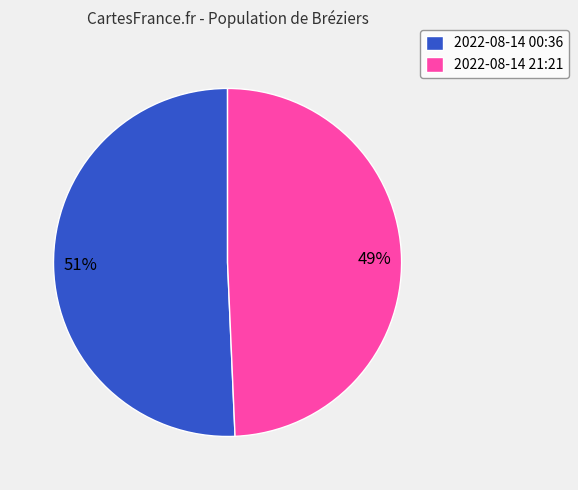

Does 49% account for over 50% of the chart?

No